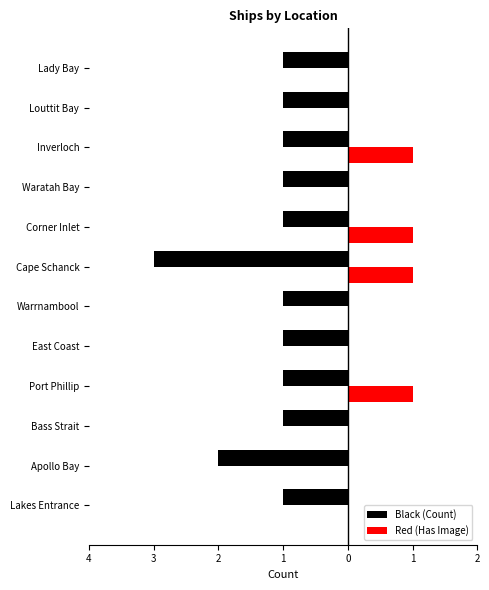

What are all the series names shown in the legend?

Black (Count), Red (Has Image)